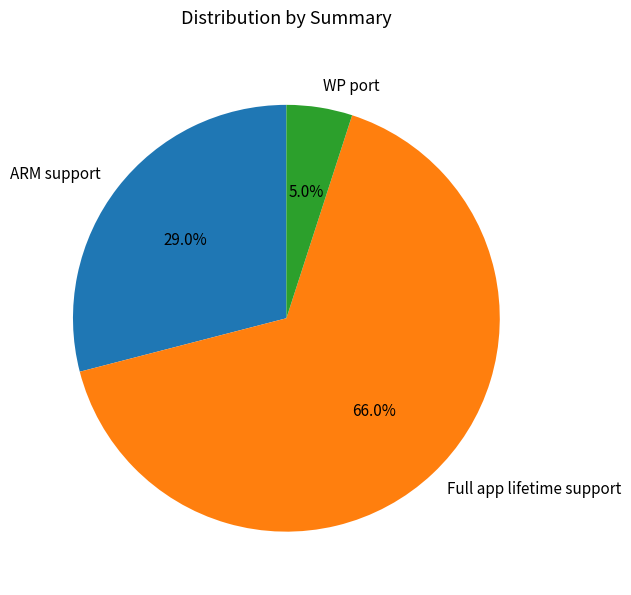

What is the ratio of the value at WP port to the value at ARM support?

0.2